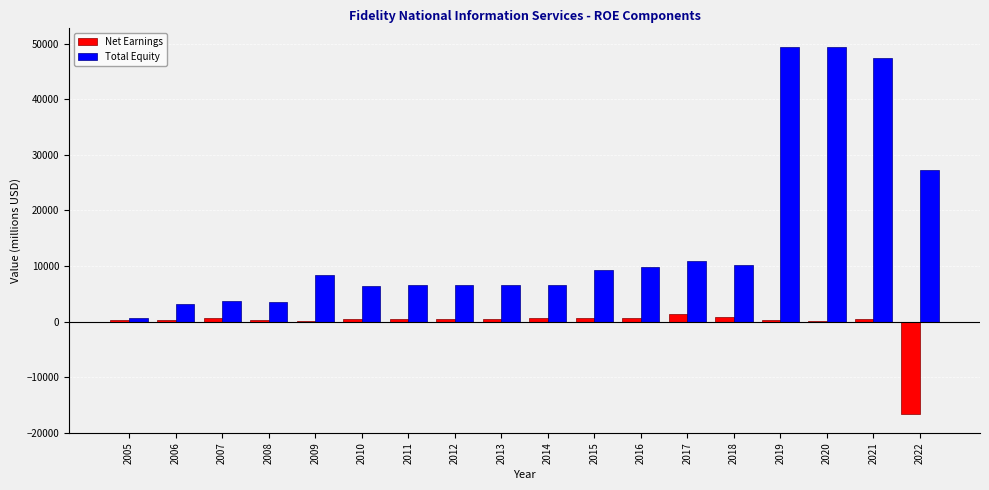

What is the sum of all Net Earnings values?

-8636